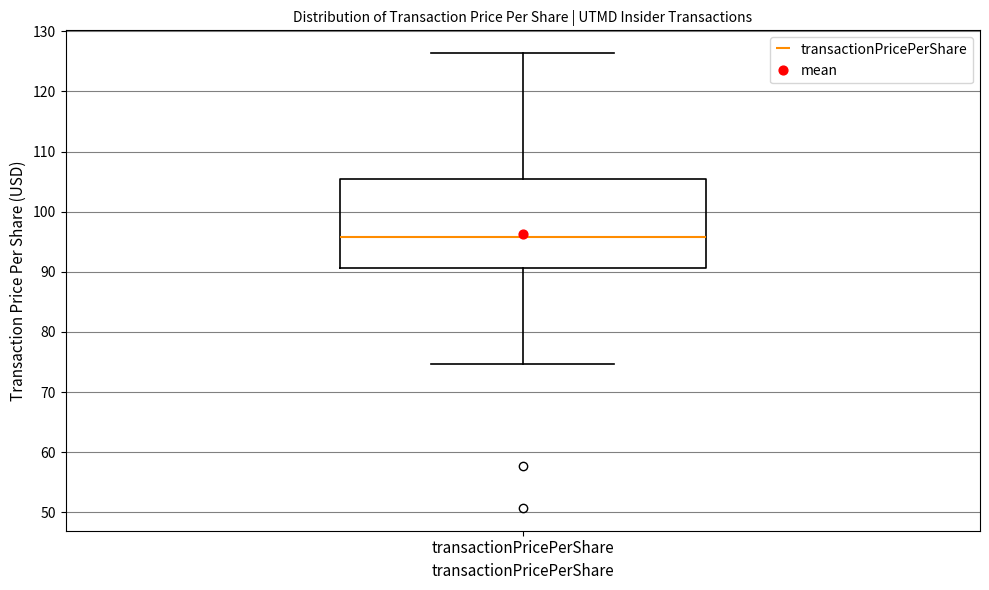

Where does the lower whisker of the box for transactionPricePerShare end on the y-axis? The values are not printed on the chart, so give them approximately, as read against the axis.

75